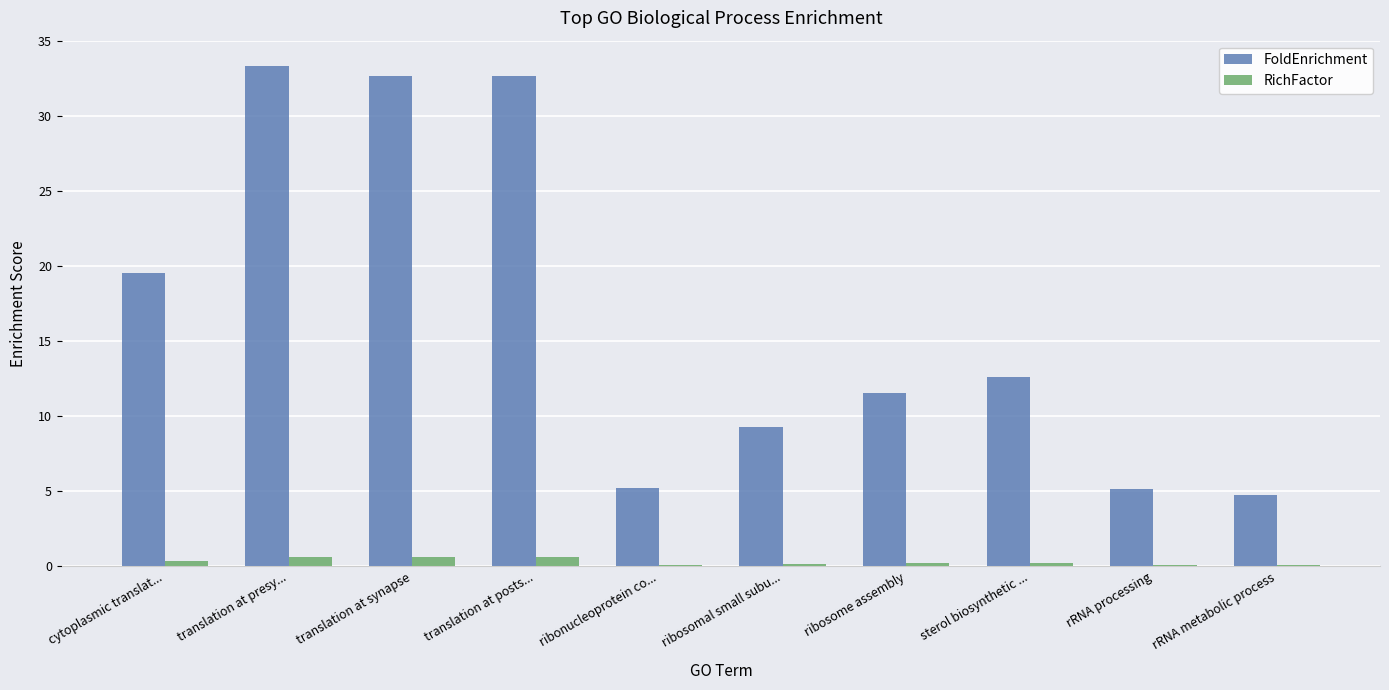

Where is FoldEnrichment nearest to the value 19?

cytoplasmic translat...